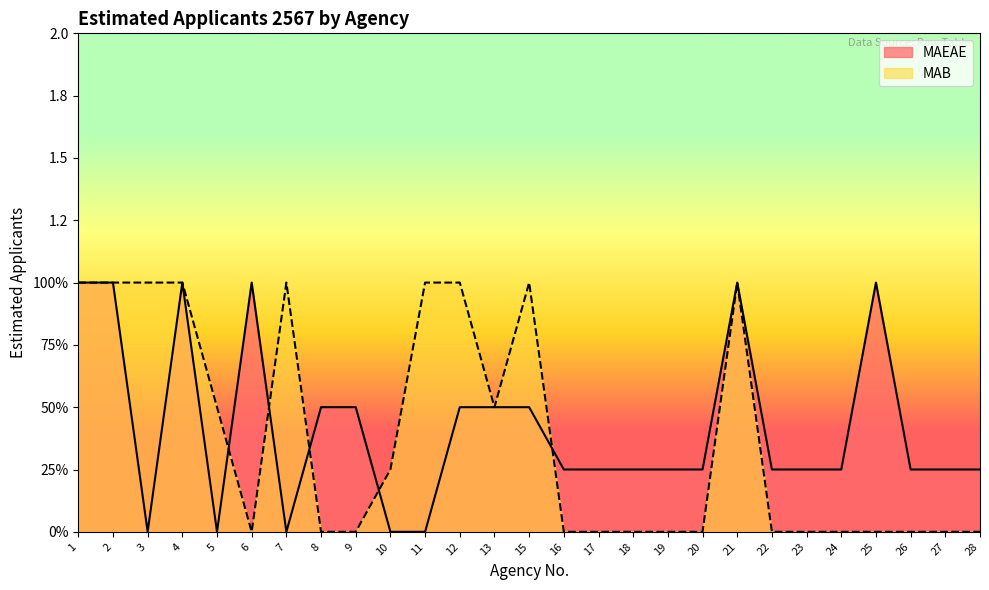

The MAEAE series shows 0.0 at 7. True or false?

True